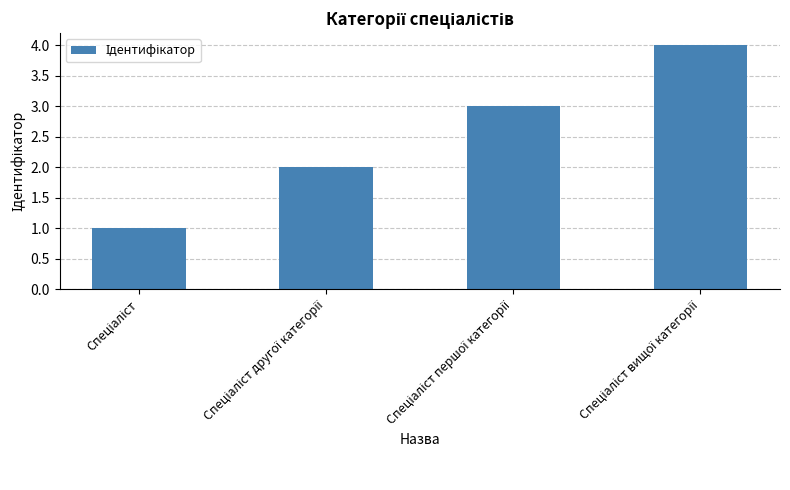

What is the difference between the maximum and minimum values?

3